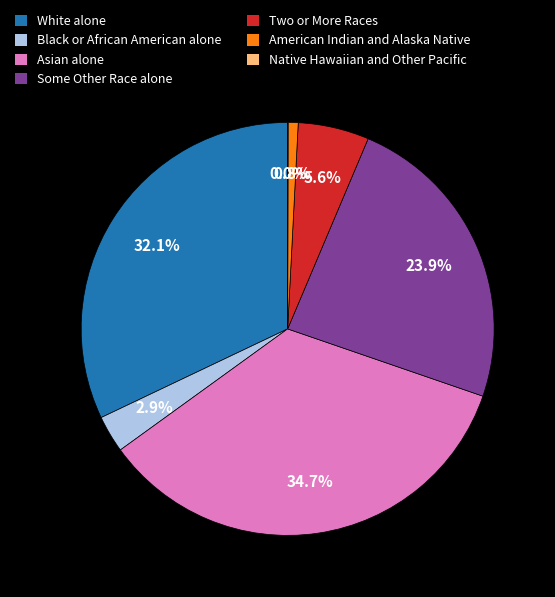

Is there any slice that represents more than half of the pie?

No